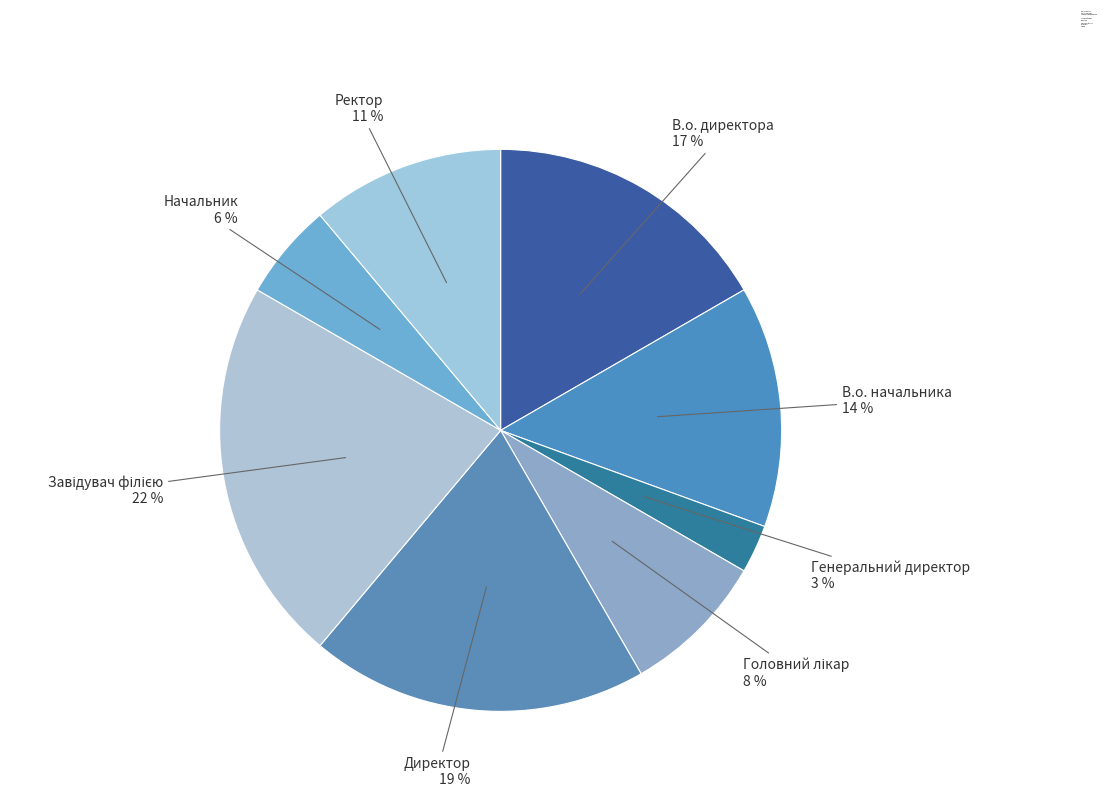

Count the number of slices in the pie.

8